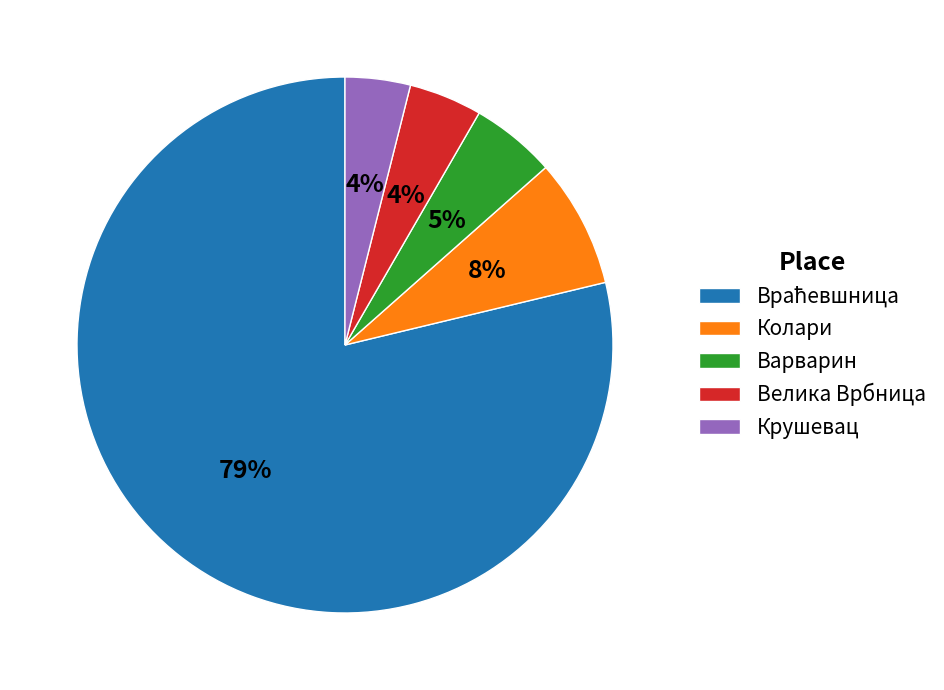

True or false: Колари accounts for 8% of the total.

True